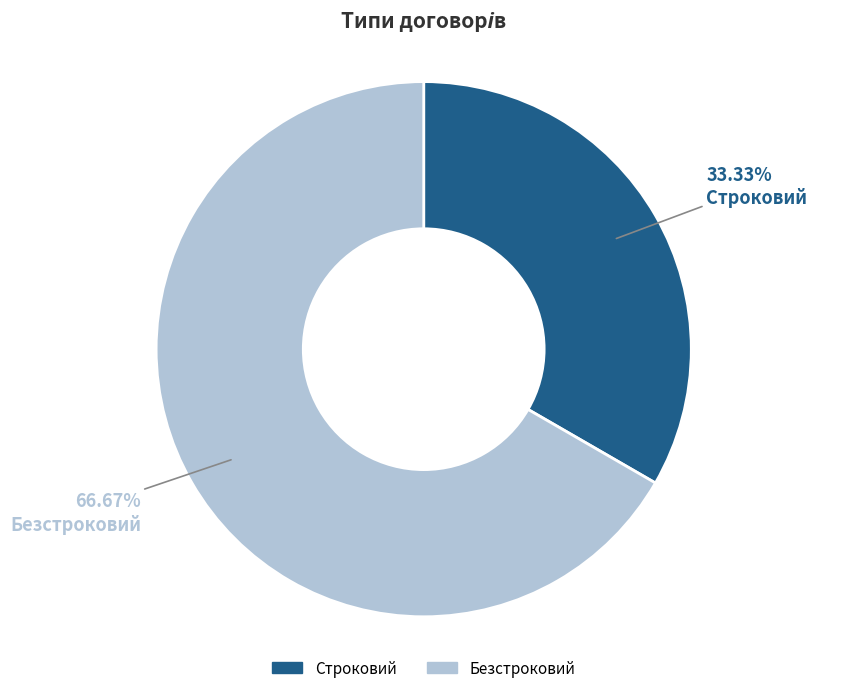

The Безстроковий slice represents 67% of the pie. True or false?

True